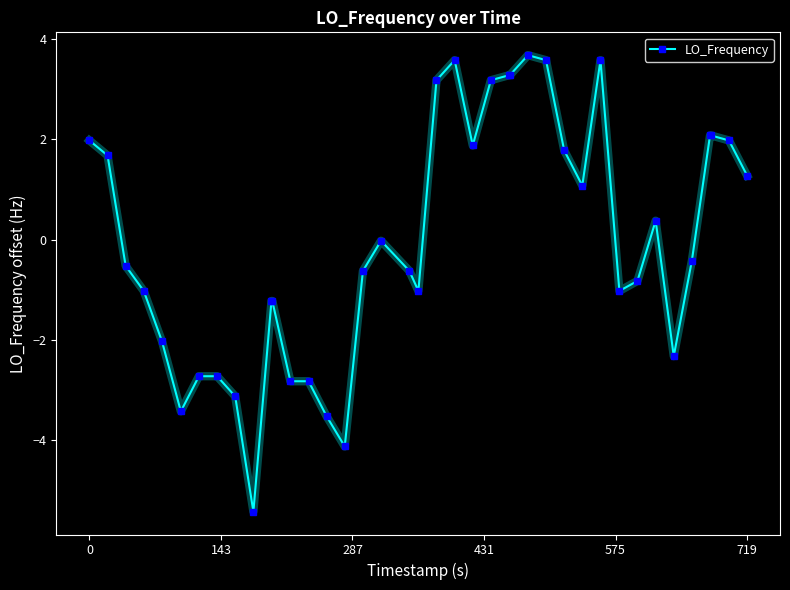

True or false: the data has more than 2 interior local peaks.

True